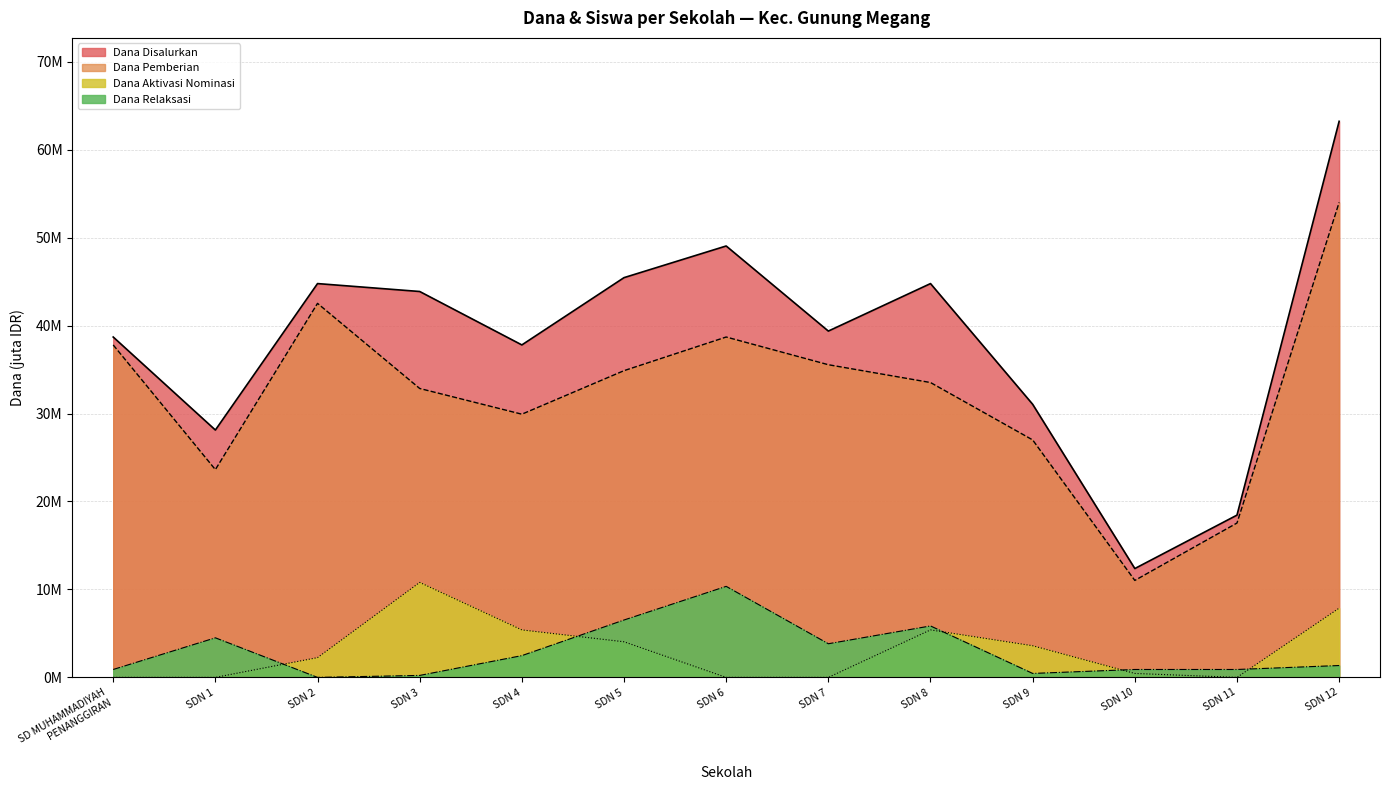

What is the sum of all Dana Aktivasi values?

39.8